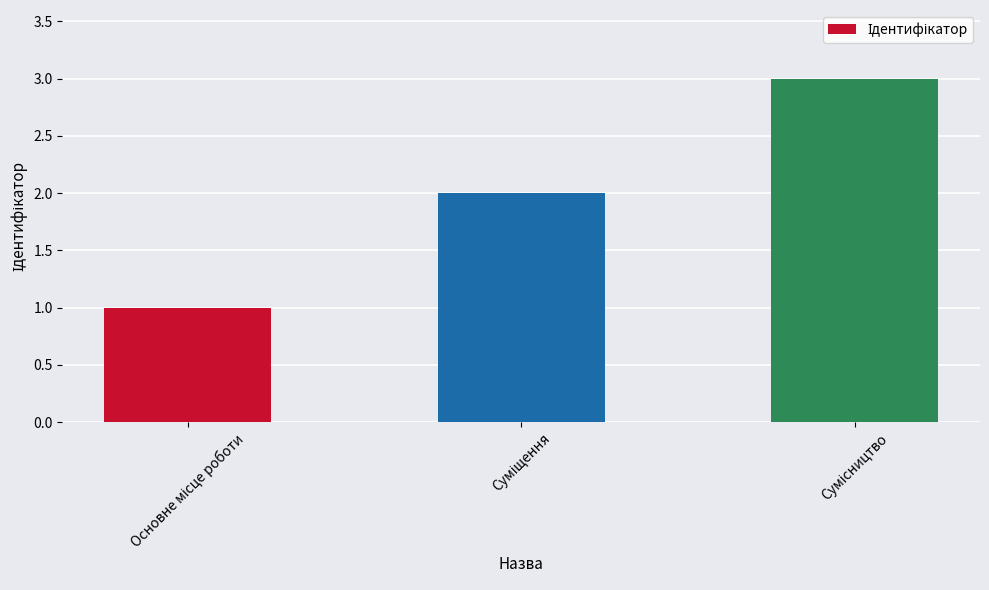

What is the sum of all values?

6